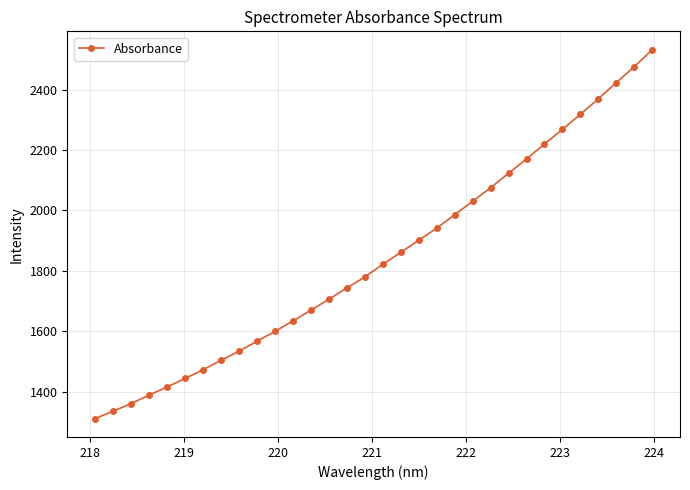

What is the difference between the second highest and minimum values?

1164.8